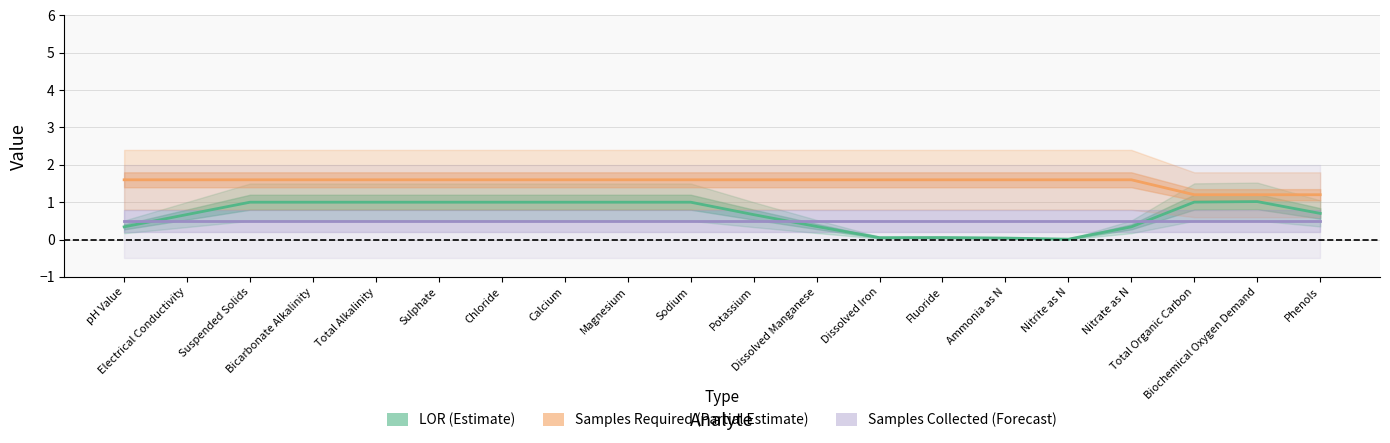

Where does the LOR (Estimate) series first go above 1?

Total Organic Carbon